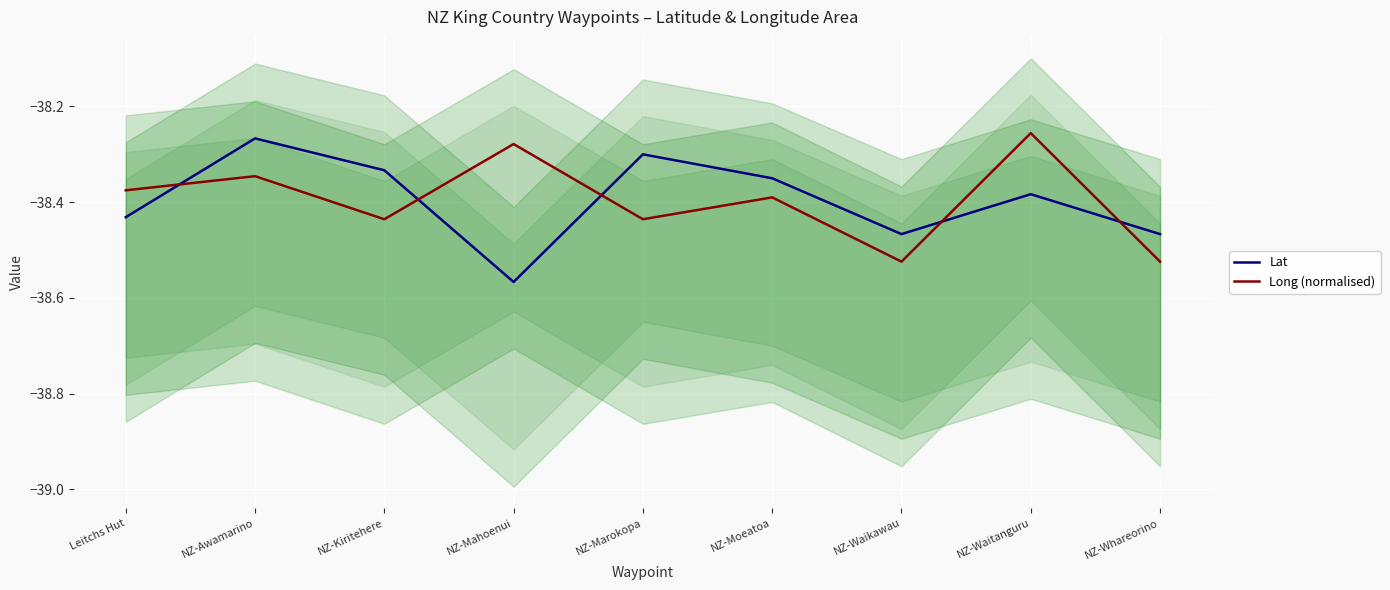

True or false: Lat has a value of -38.4 at NZ-Moeatoa.

True